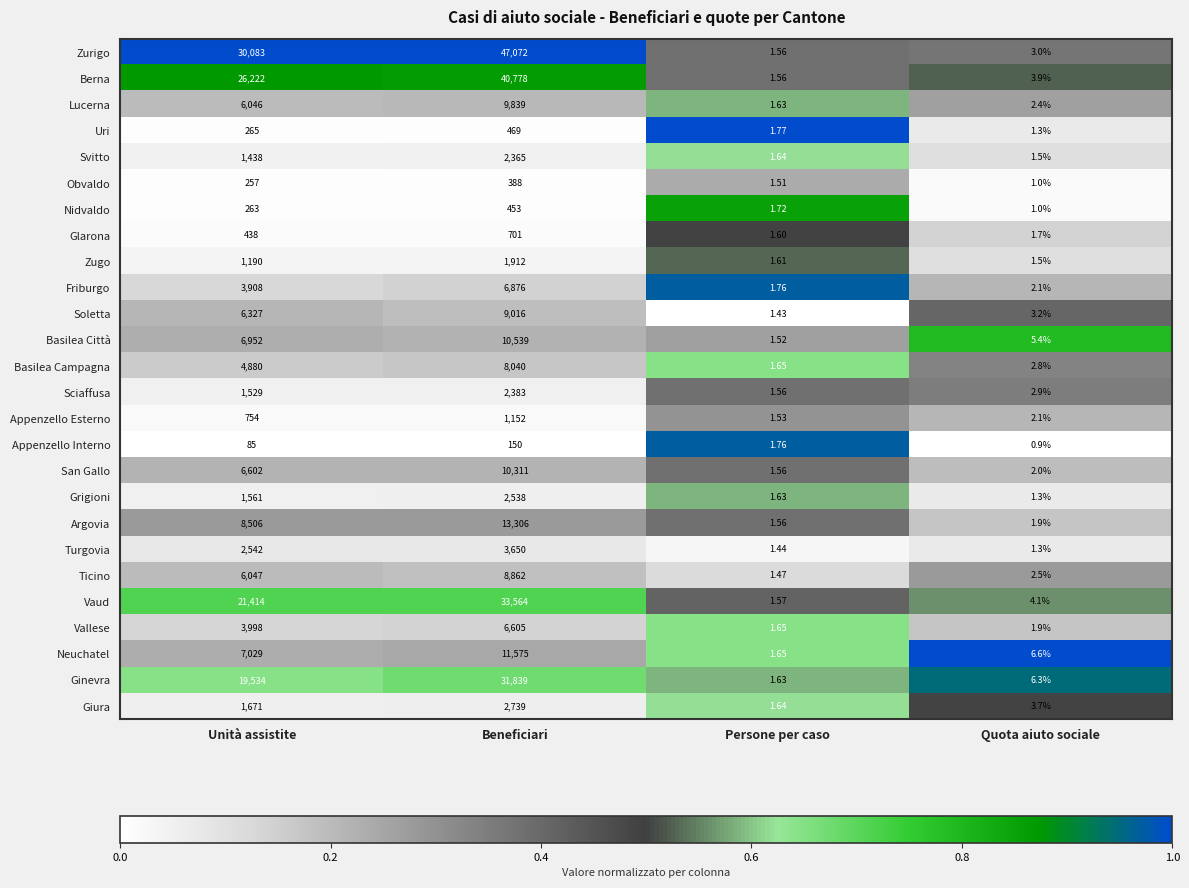

Which label corresponds to the largest value in the chart?

Beneficiari